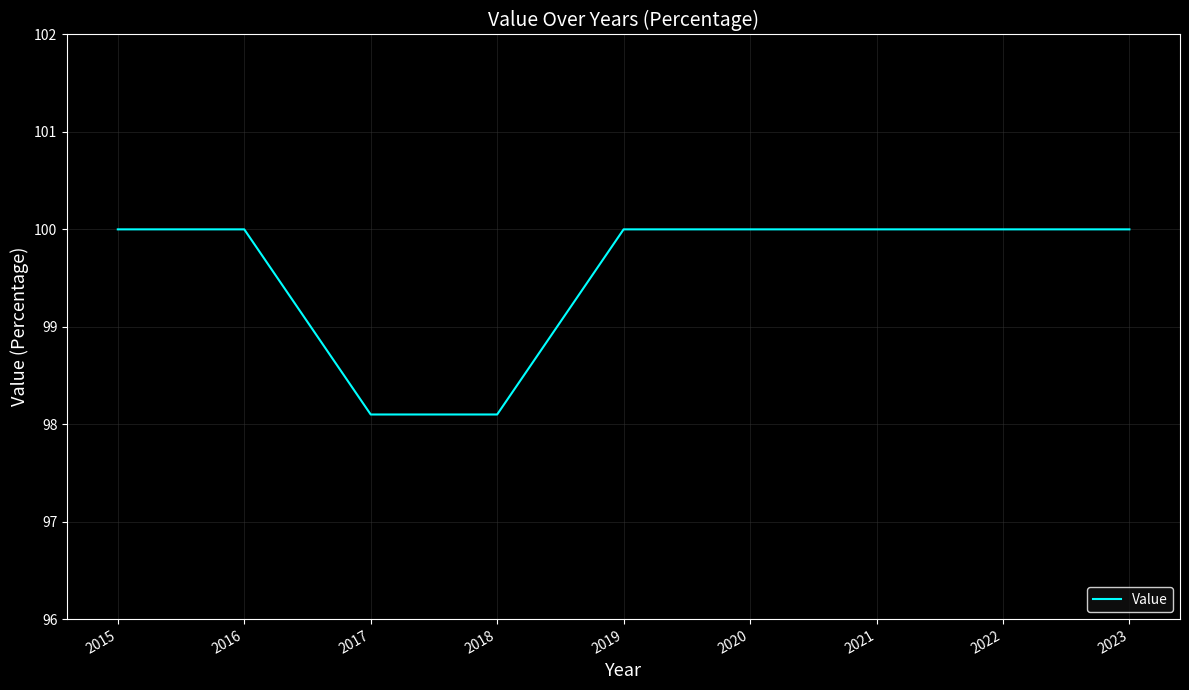

What is the smallest value displayed?

98.1